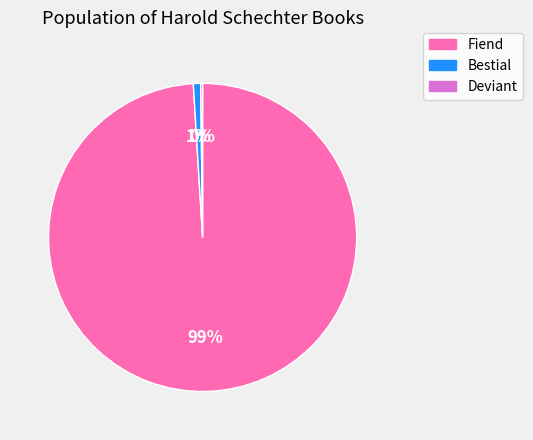

Is it true that Bestial is 11% of the pie?

False